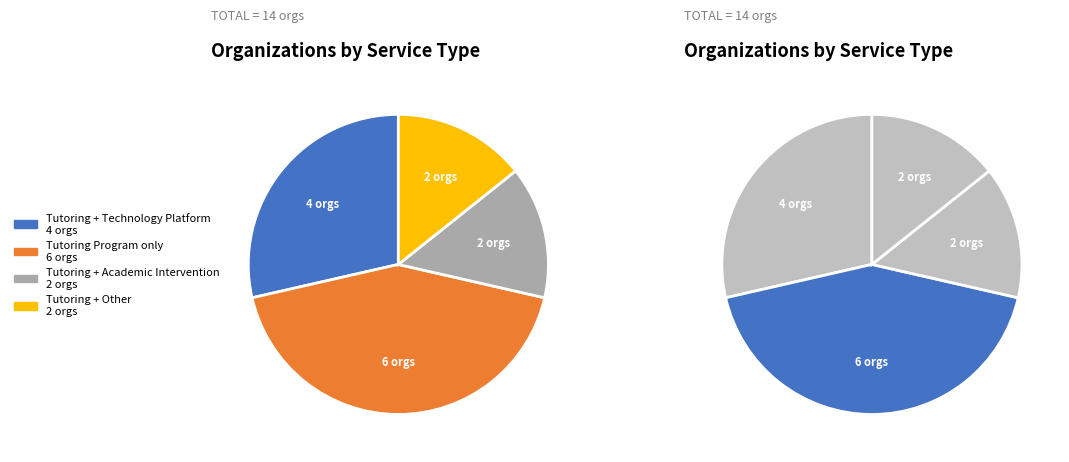

Which category has the biggest portion of the pie?

Tutoring Program only